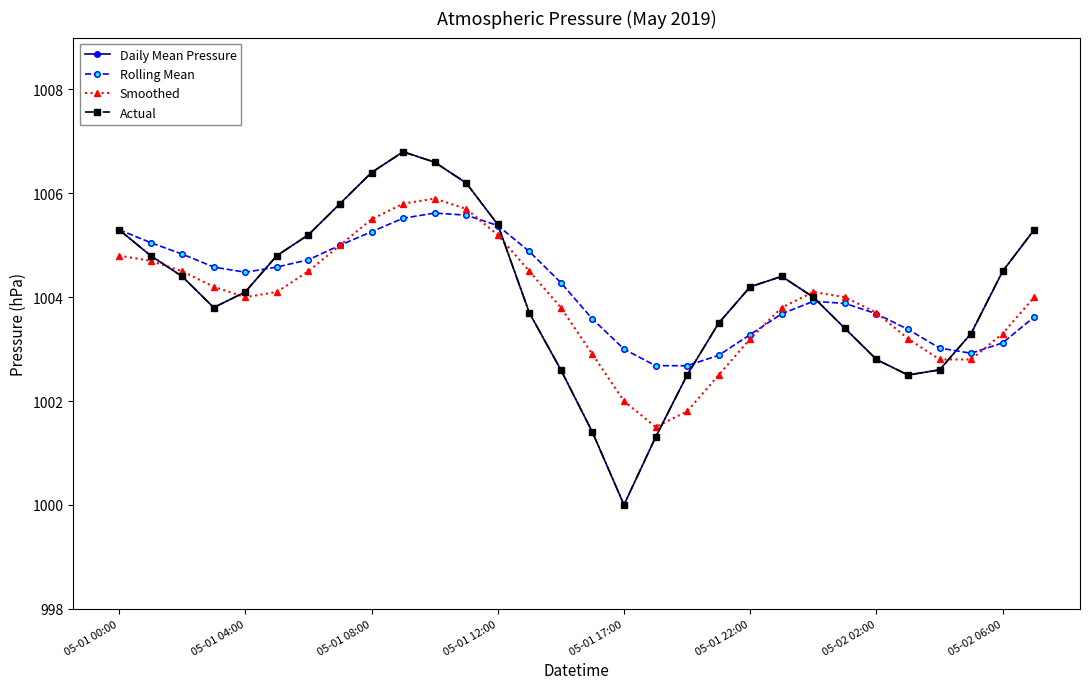

Which series ends up on top after the final intersection of Rolling Mean and Smoothed?

Smoothed